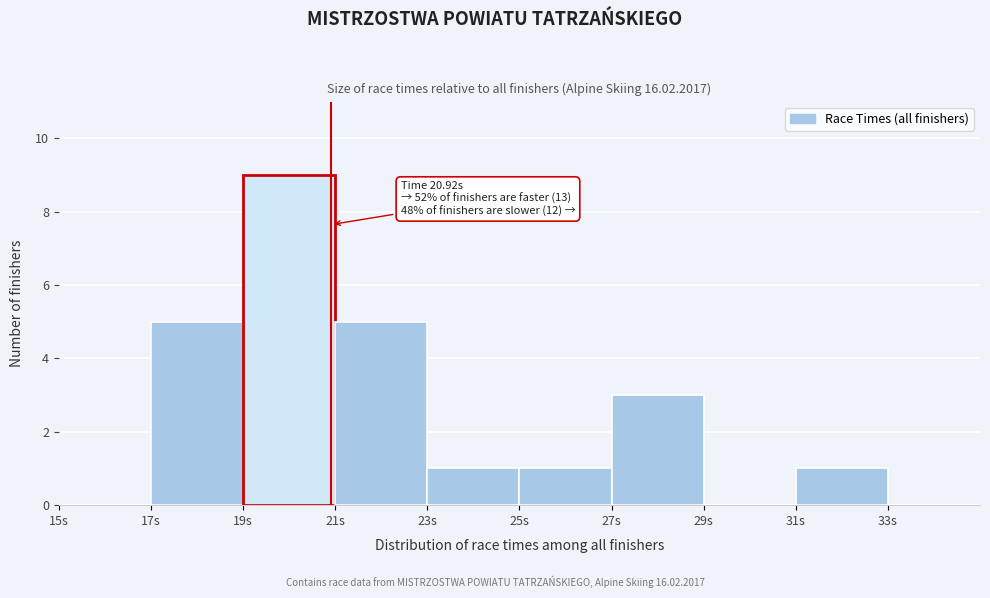

Over which range of the x-axis is the bar tallest?

19 to 21